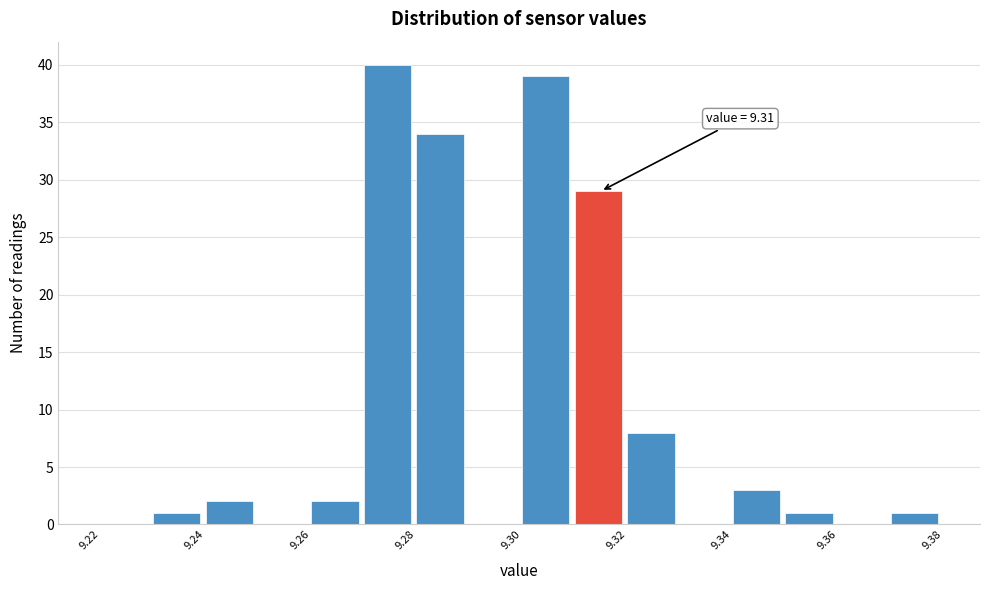

Which range on the x-axis has the tallest bar?

9.27 to 9.28